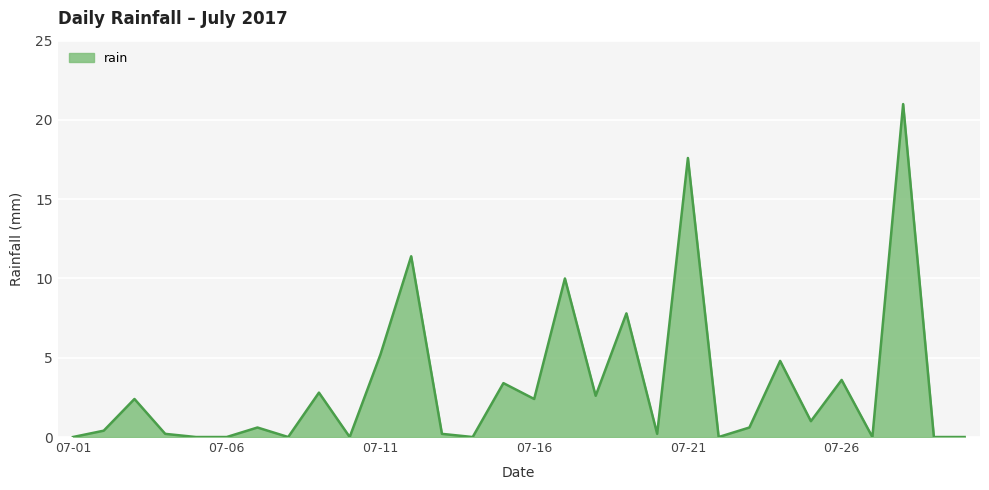

What is the difference between the maximum and minimum values?

21.0